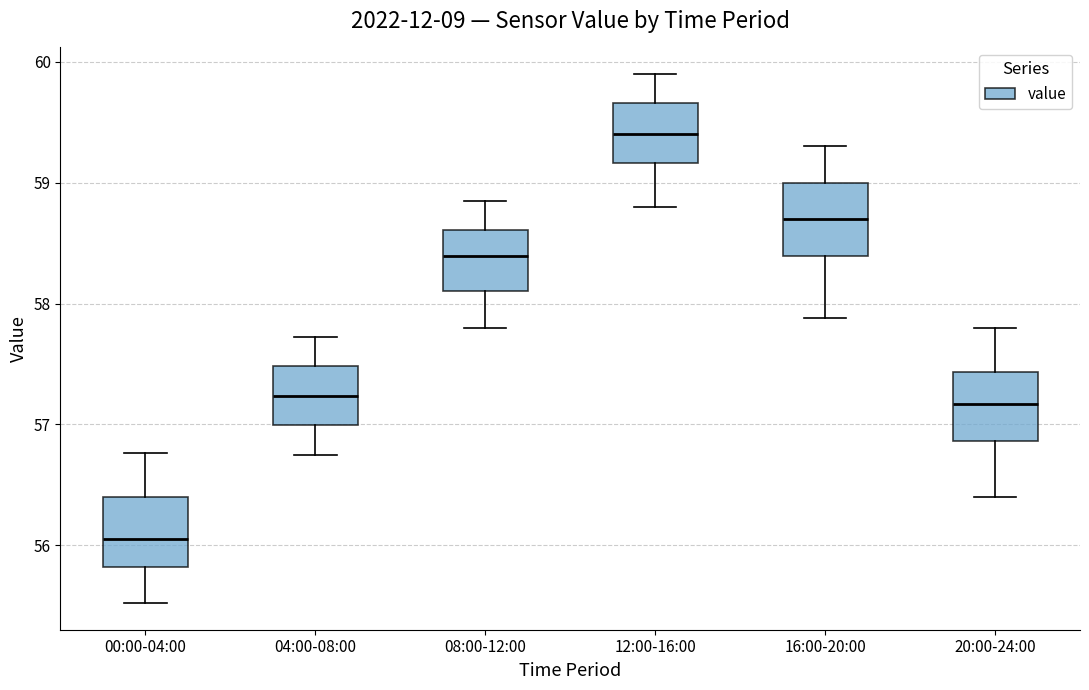

Where does the upper whisker of the box for 00:00-04:00 end on the y-axis? The values are not printed on the chart, so give them approximately, as read against the axis.

56.8